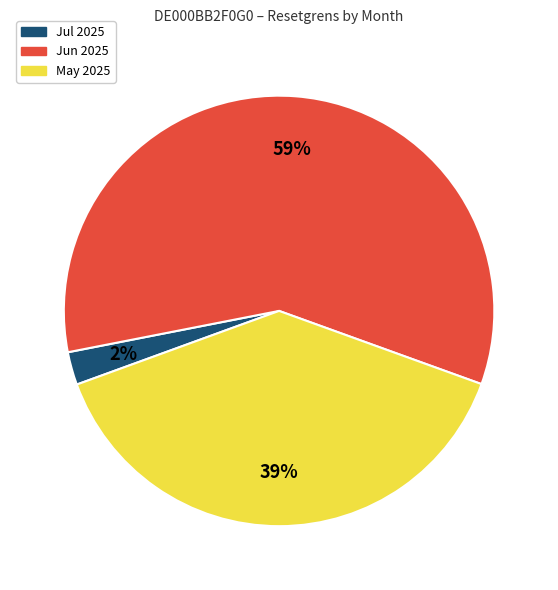

How many segments does this pie chart have?

3